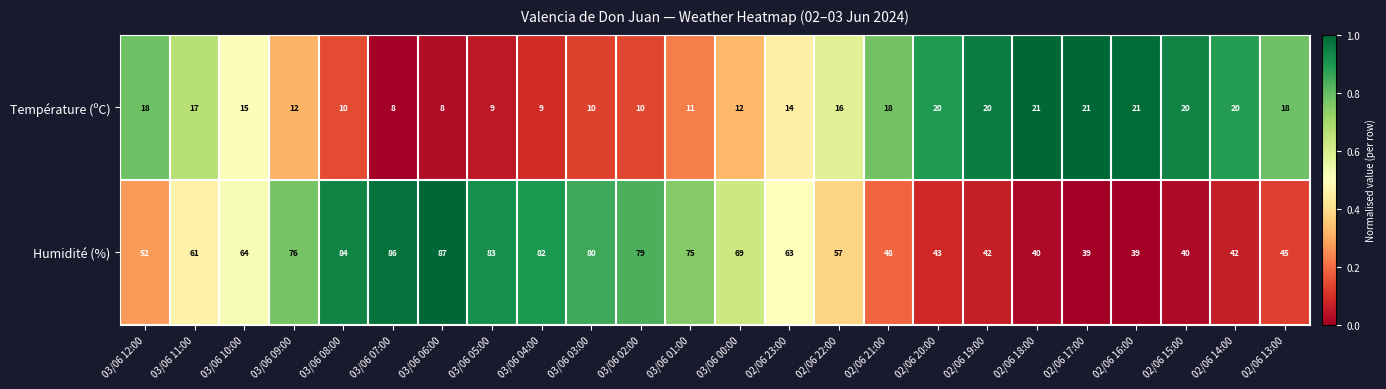

List the series in order of their peak value, lowest first.

Température (ºC), Humidité (%)